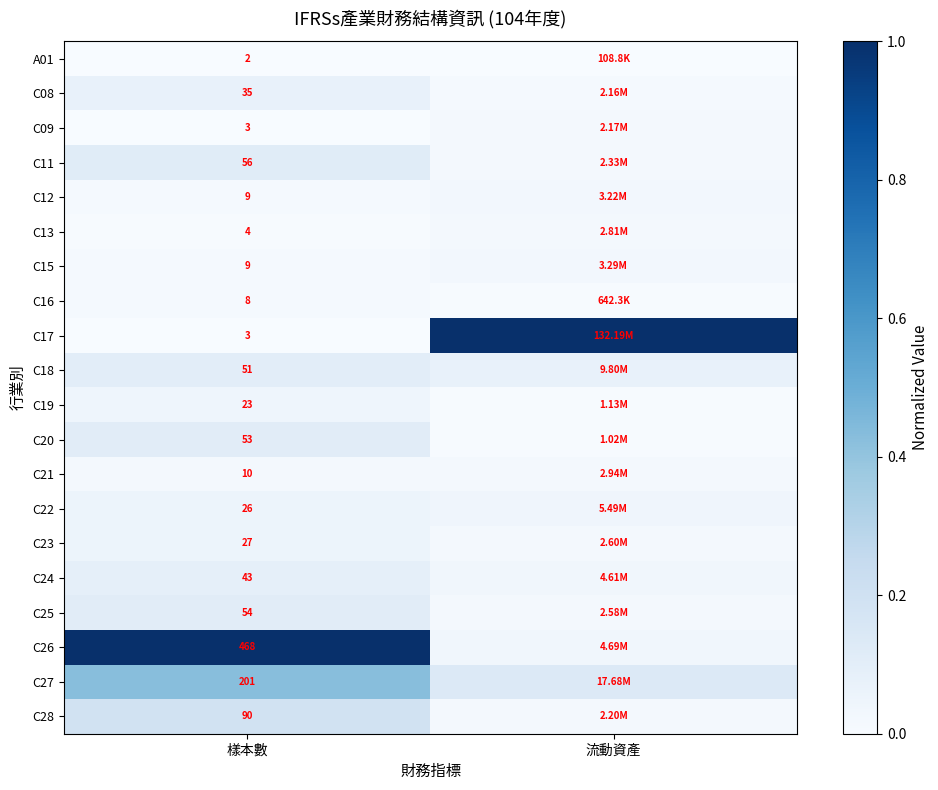

Is the value of C08 at 樣本數 greater than the value of C12 at 樣本數?

Yes